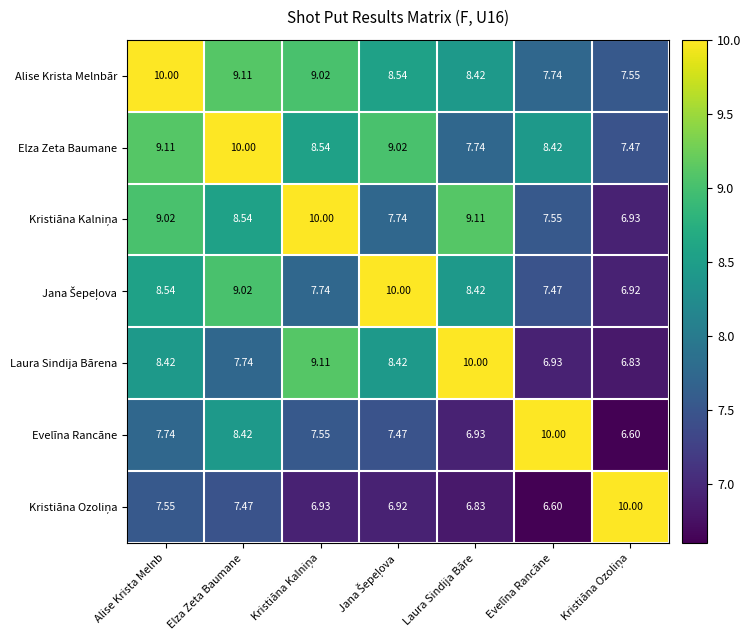

Where is Evelīna Rancāne nearest to the value 8?

Alise Krista Melnb